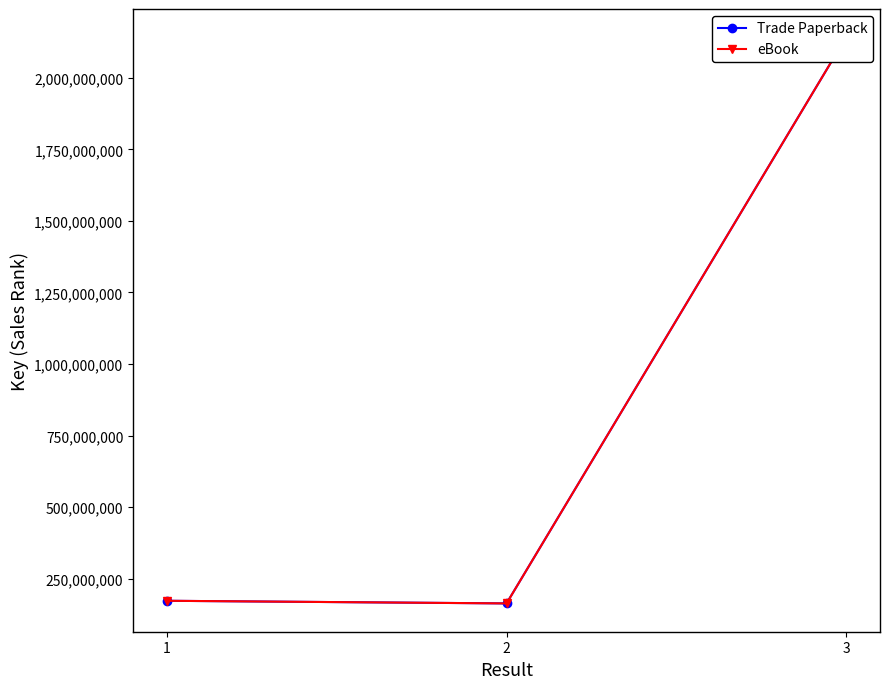

Which series has the largest total across all categories?

Trade Paperback